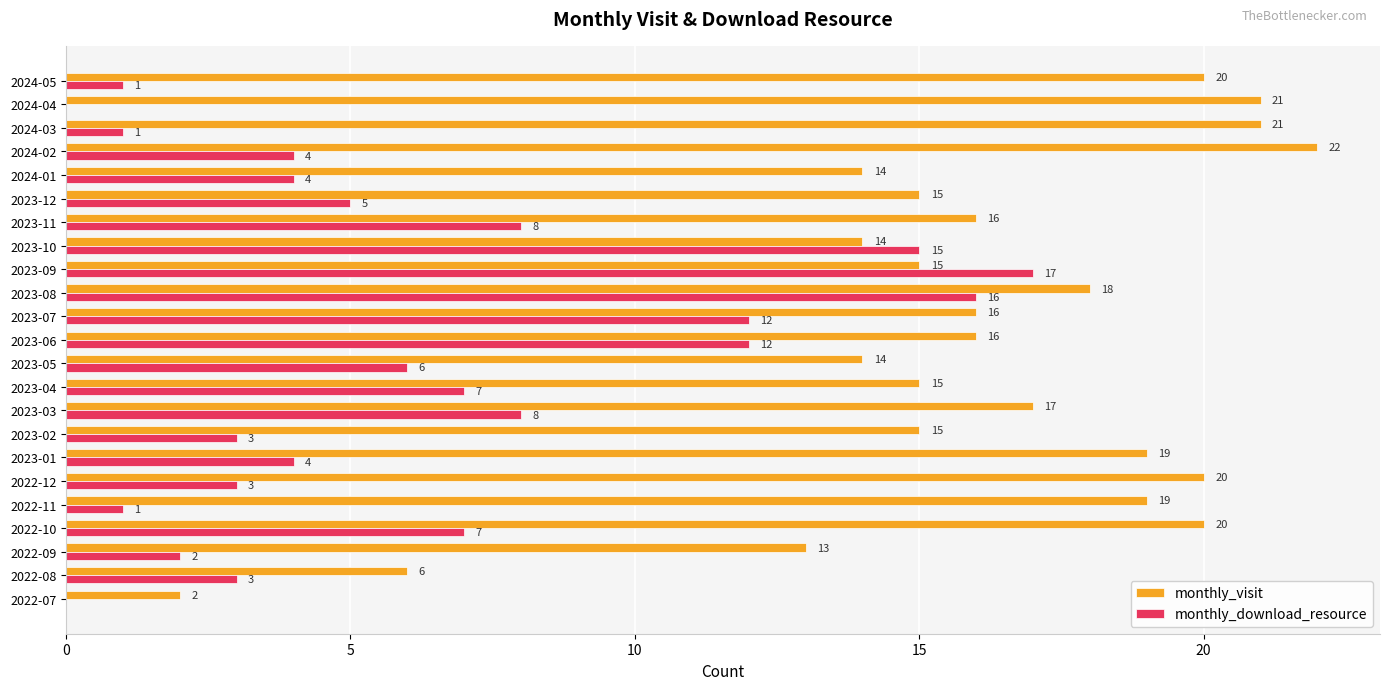

Which label corresponds to the largest value in the chart?

2024-02